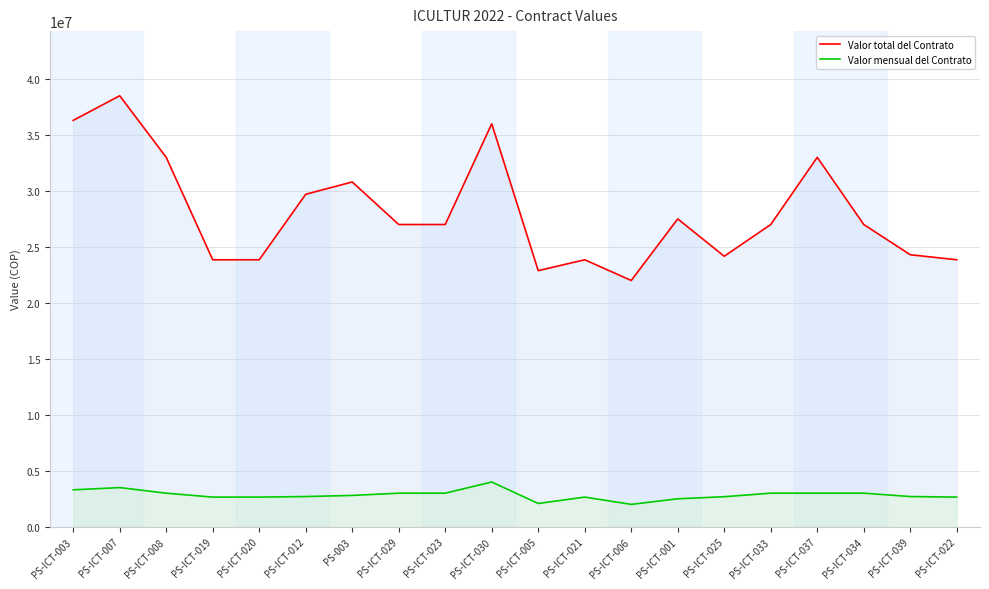

True or false: Valor mensual del Contrato and Valor total del Contrato cross at least once.

False